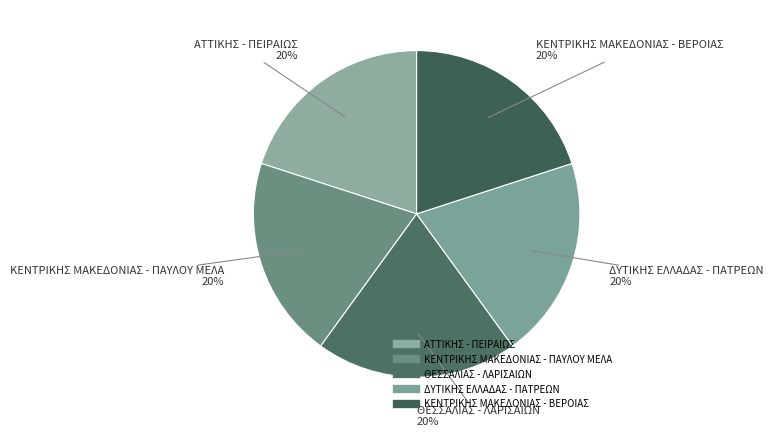

How many slices are in this pie chart?

5